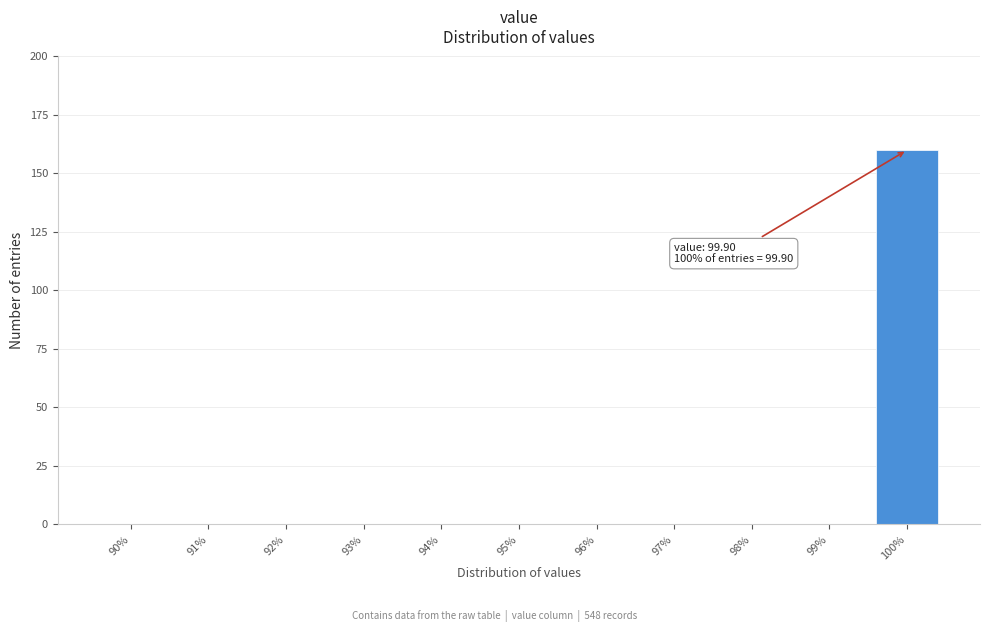

Reading left to right, list all the values displayed in this chart.

90%=0	91%=0	92%=0	93%=0	94%=0	95%=0	96%=0	97%=0	98%=0	99%=0	100%=160